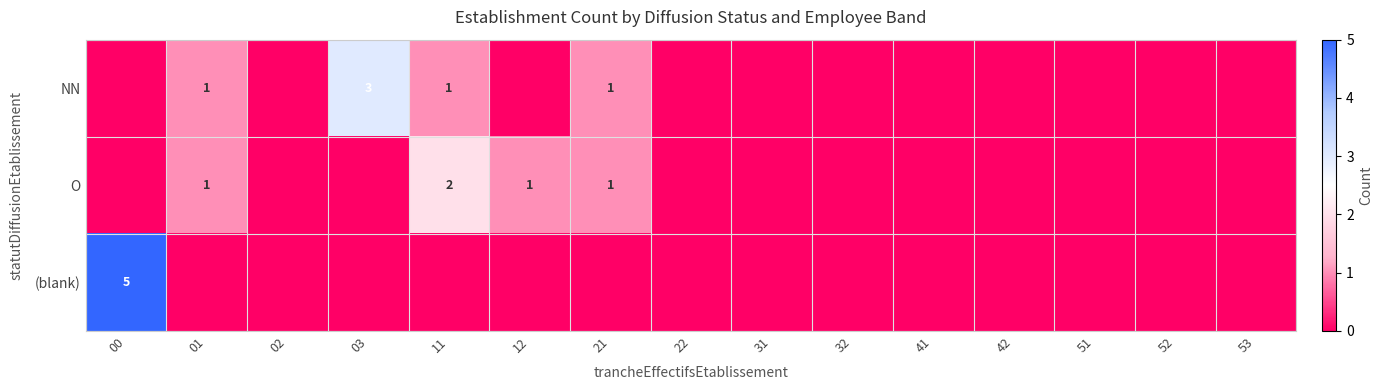

True or false: O has a value of 0 at 12.

False